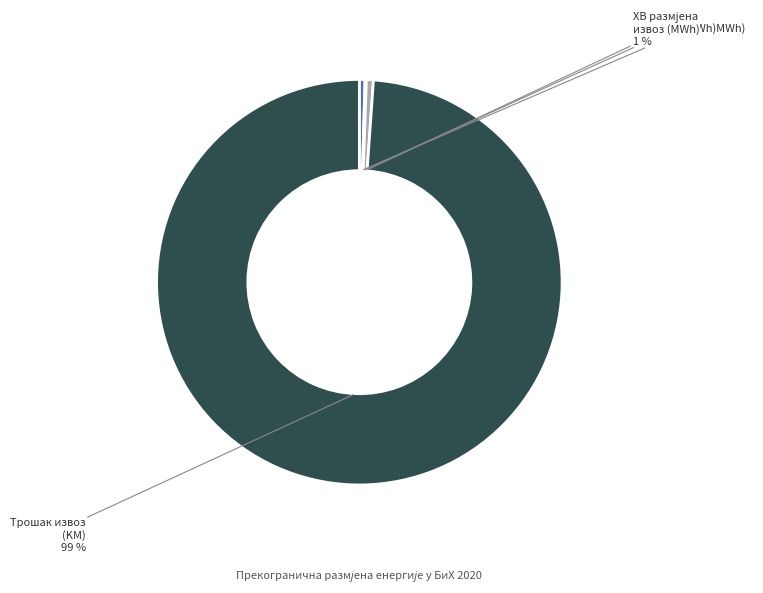

Does any single category account for the majority?

Yes